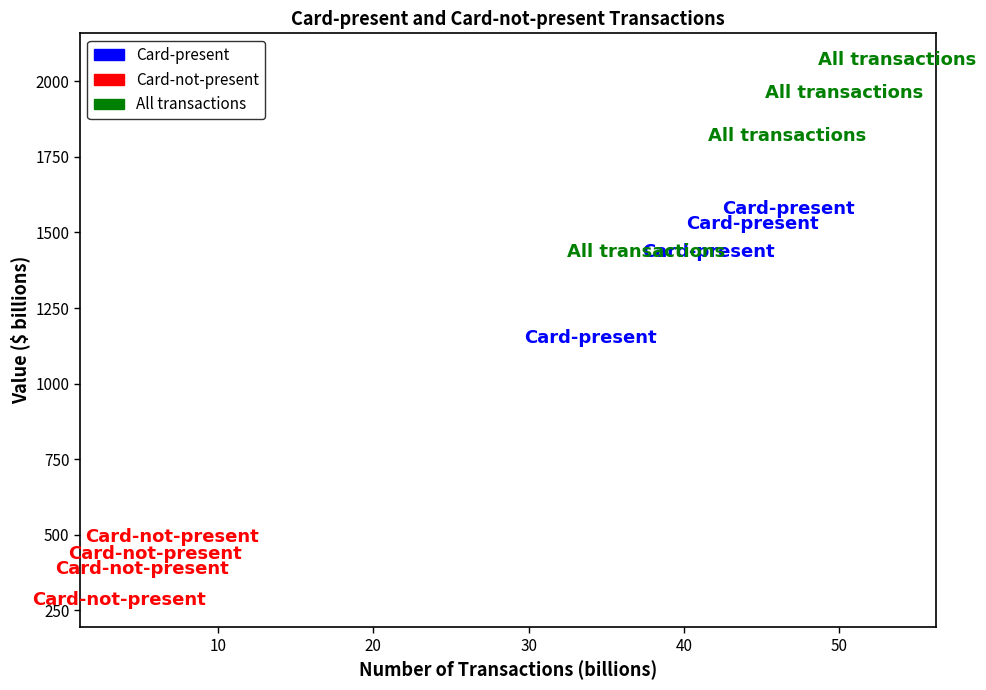

Which series has the widest spread of Y values?

All transactions